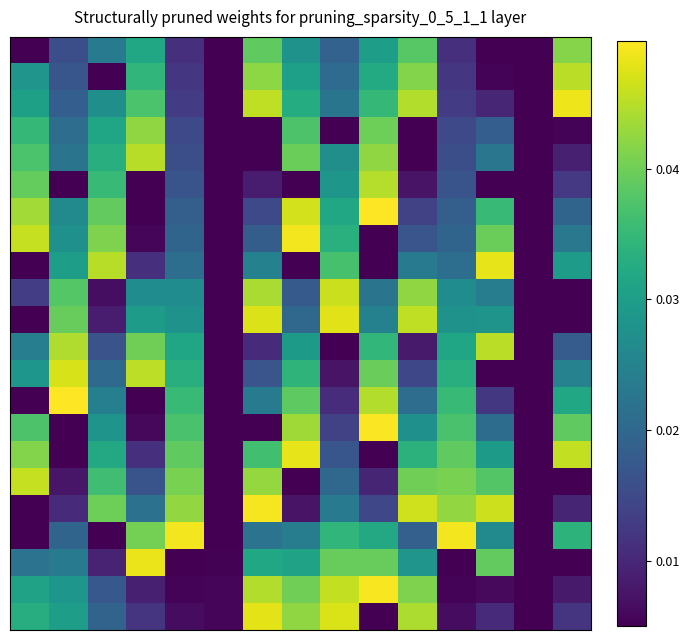

Which category has the highest value across all series?

9